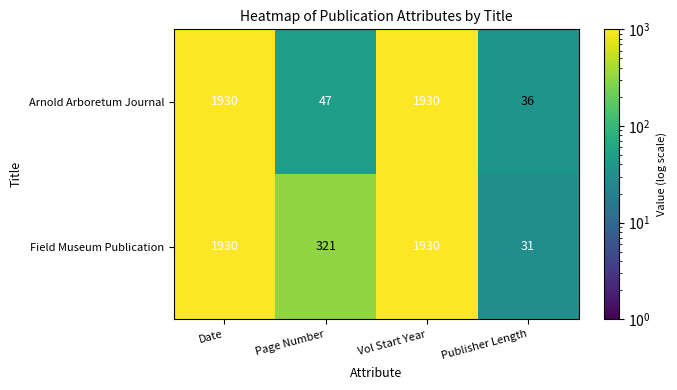

Which series has the largest total across all categories?

Field Museum Publication